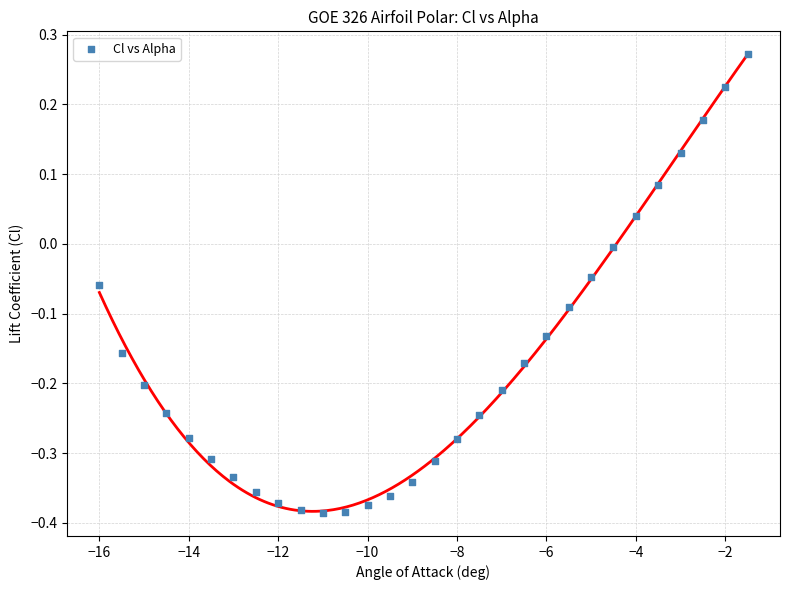

What is the range of X values (max minus min)?

14.5